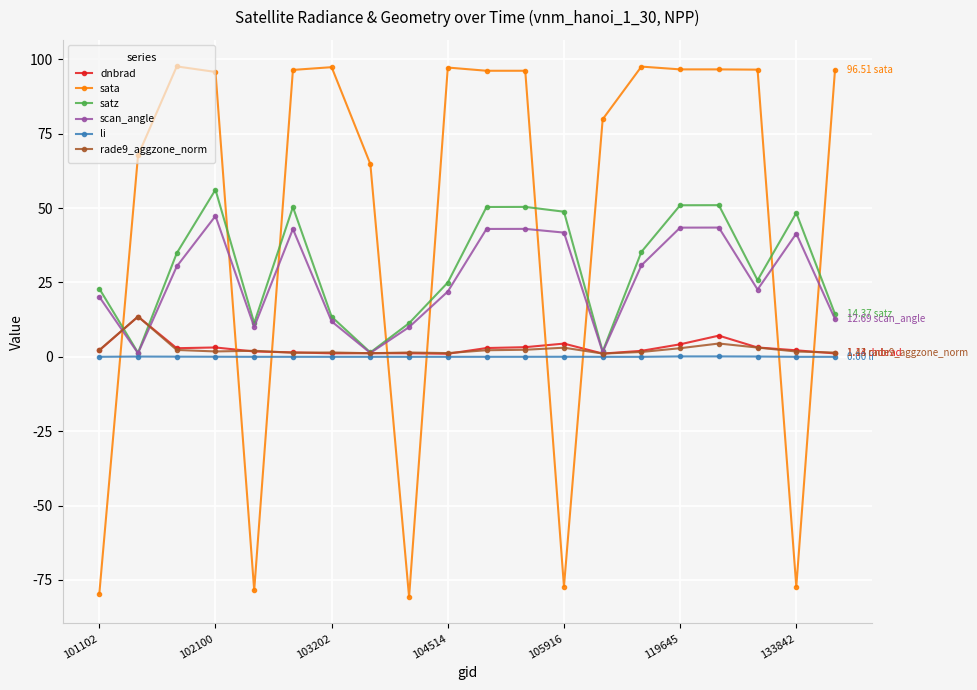

True or false: dnbrad has more than 1 interior local peaks.

True